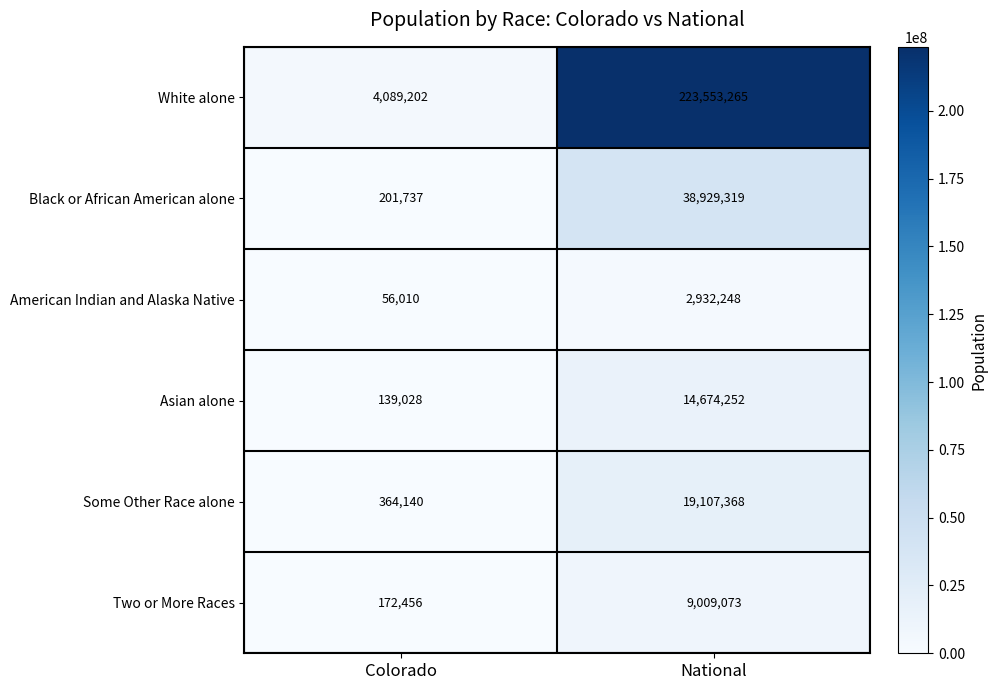

What is the approximate value of Asian alone at Colorado, to the nearest 10?

139030